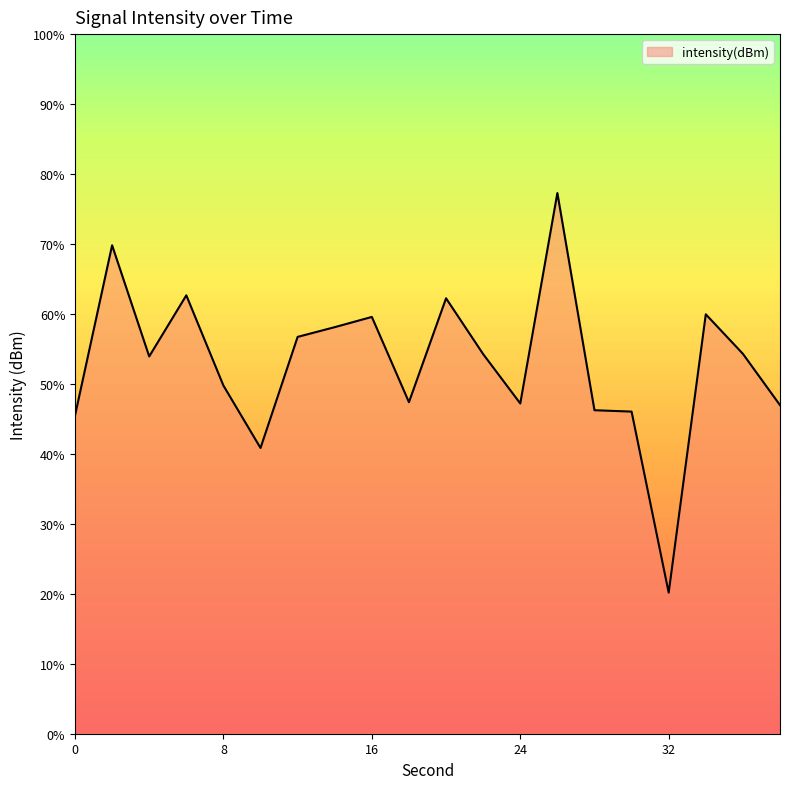

Which label corresponds to the smallest value in the chart?

32